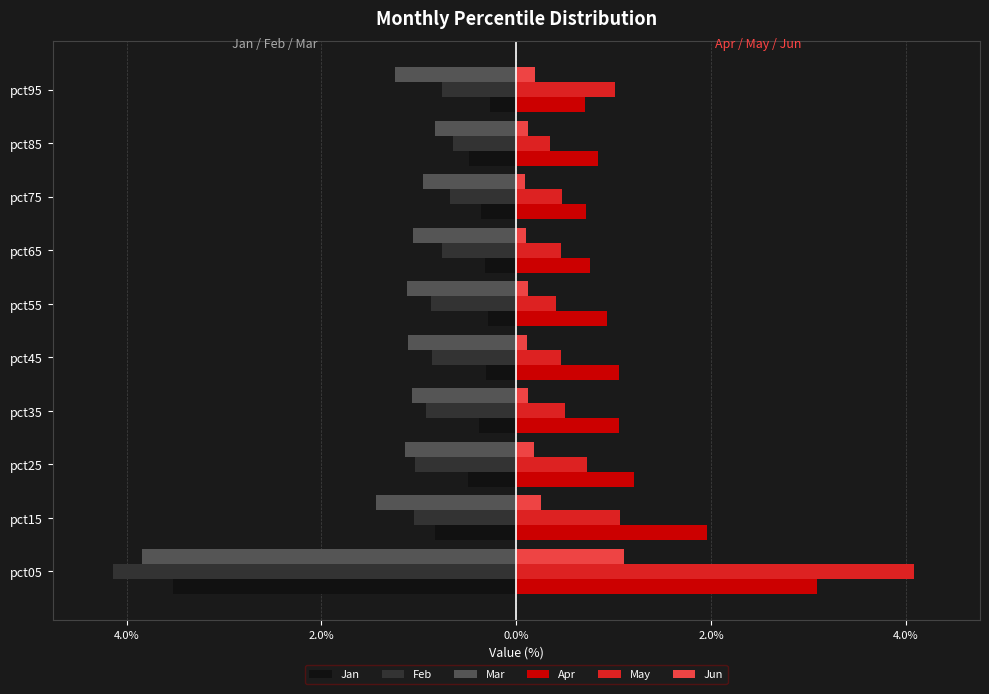

What are all the series names shown in the legend?

Jan, Feb, Mar, Apr, May, Jun